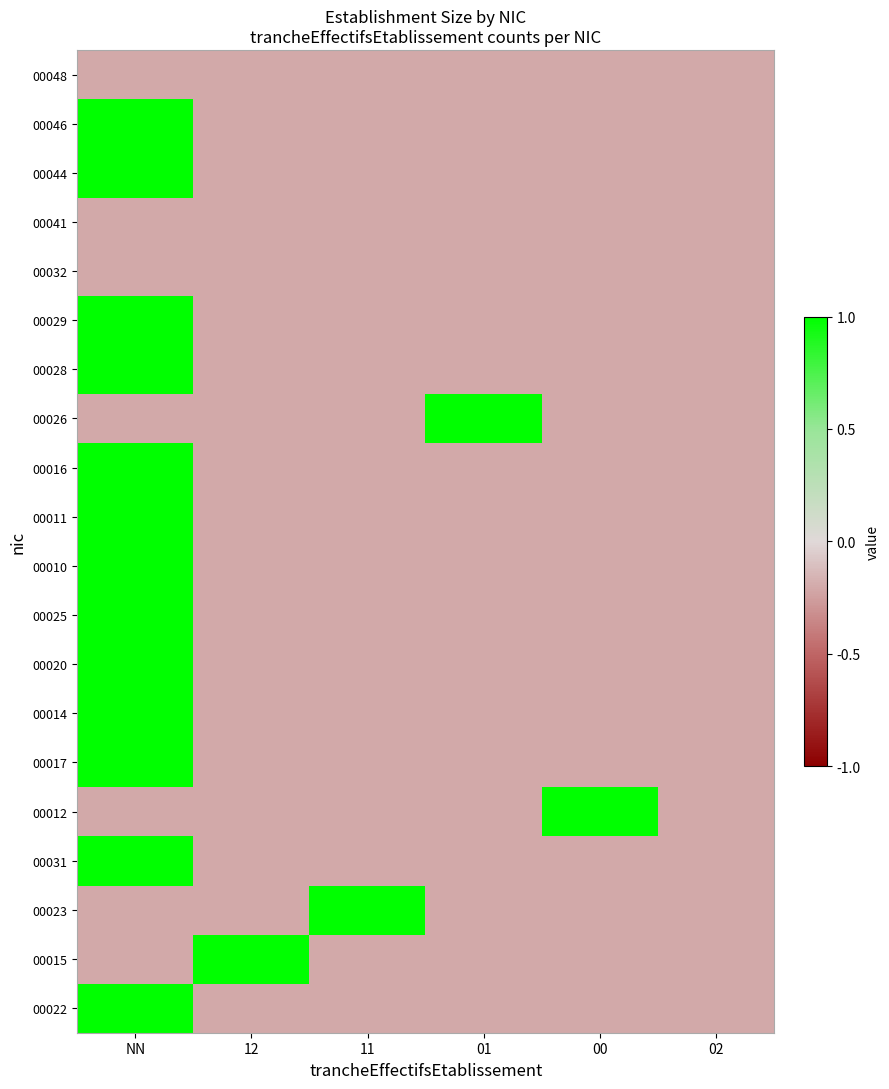

Which has a higher value, 12 or 02?

12